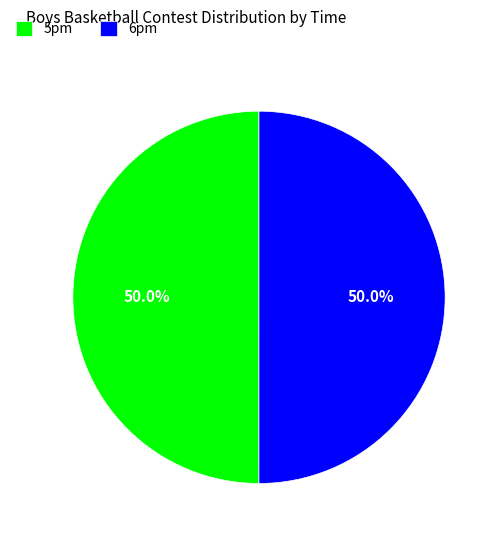

To the nearest percent, what percentage of the pie is 6pm?

50%